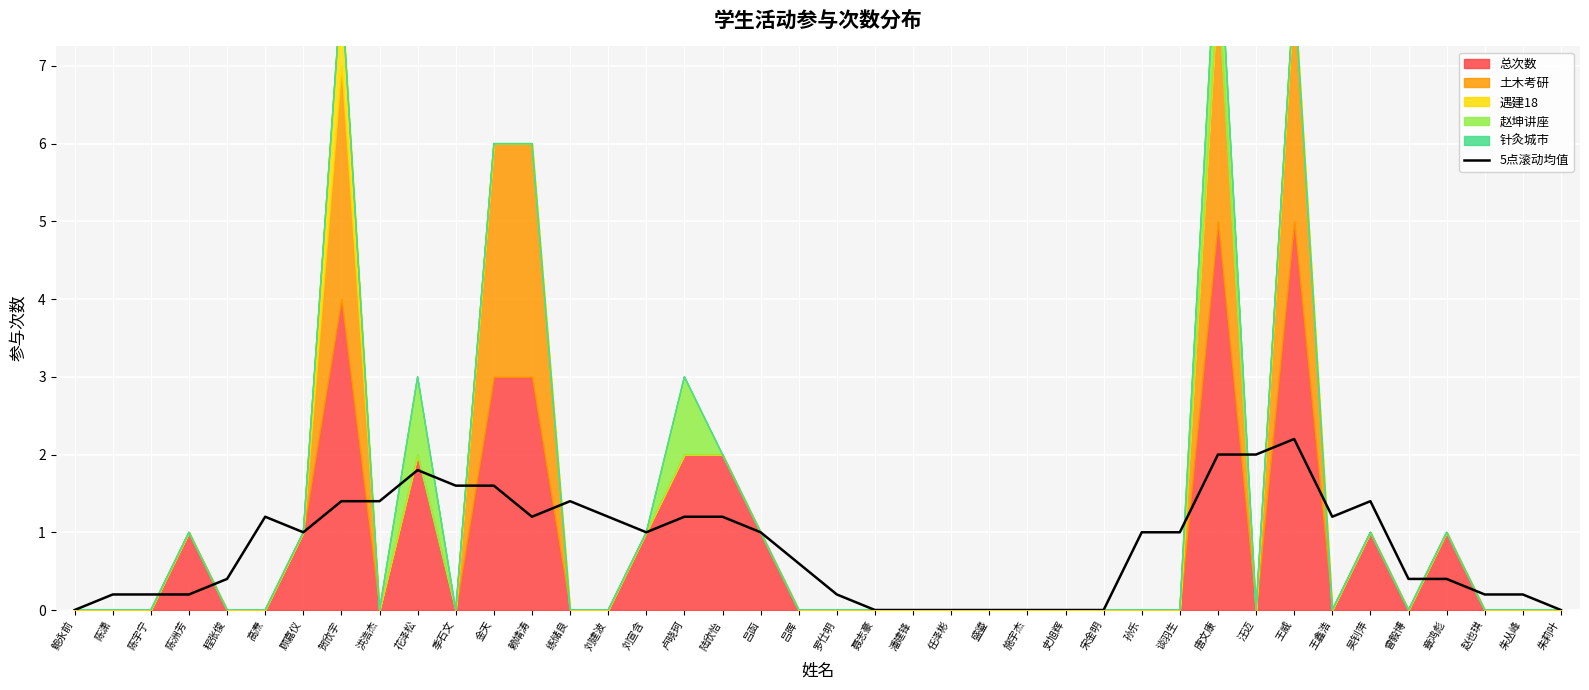

The 5点滚动均值 series shows 0.2 at 陈潇. True or false?

True